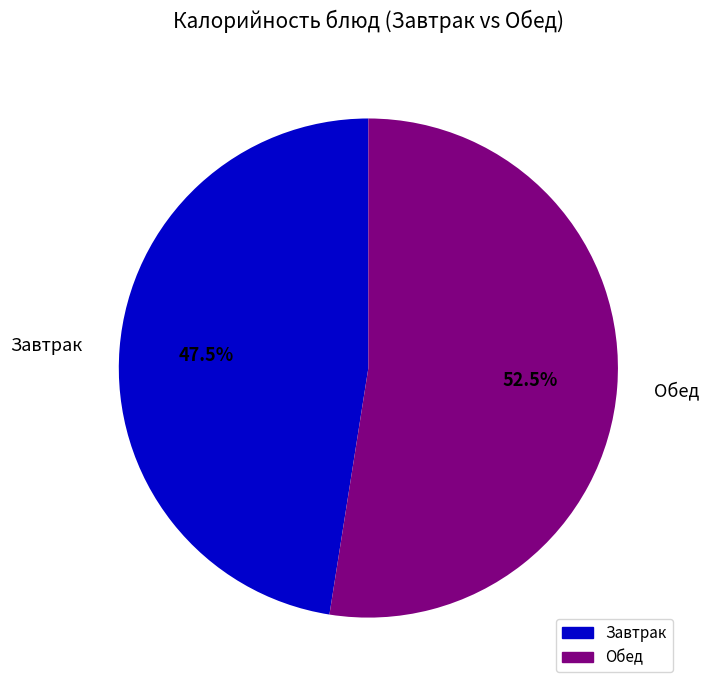

Combined, what portion of the pie is Завтрак and Обед?

100.0%